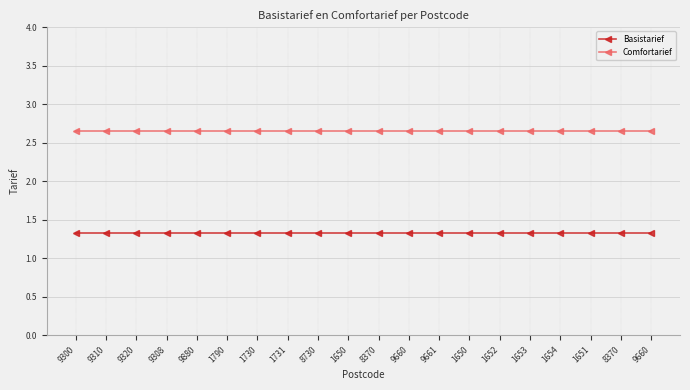

How many lines are shown in the chart?

2